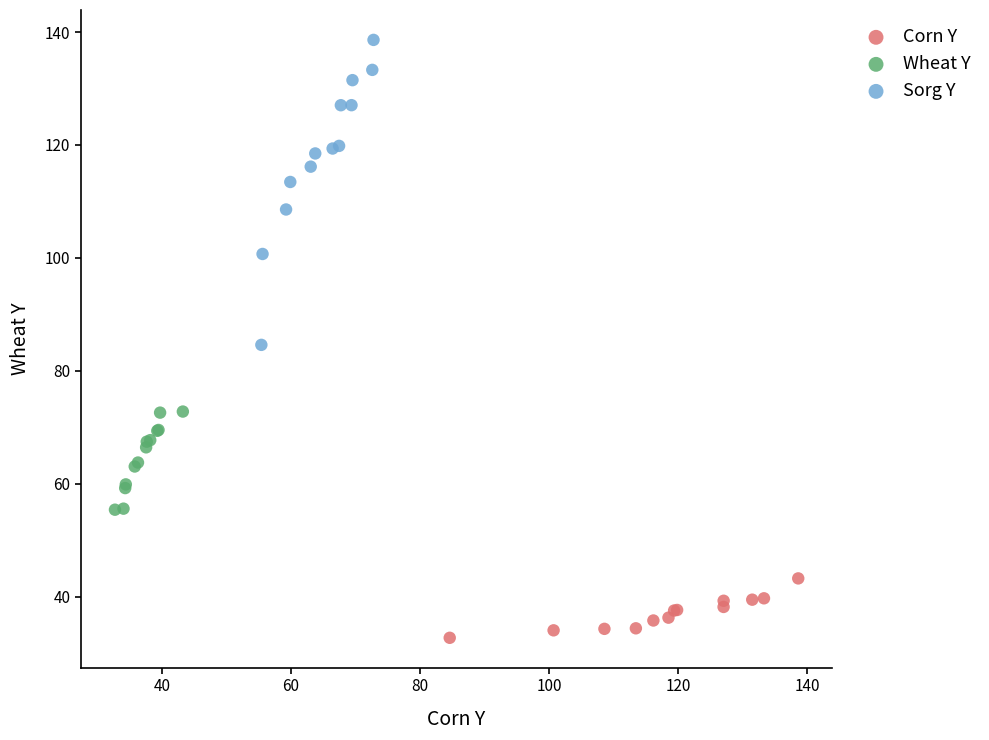

What are all the series names shown in the legend?

Corn Y, Wheat Y, Sorg Y